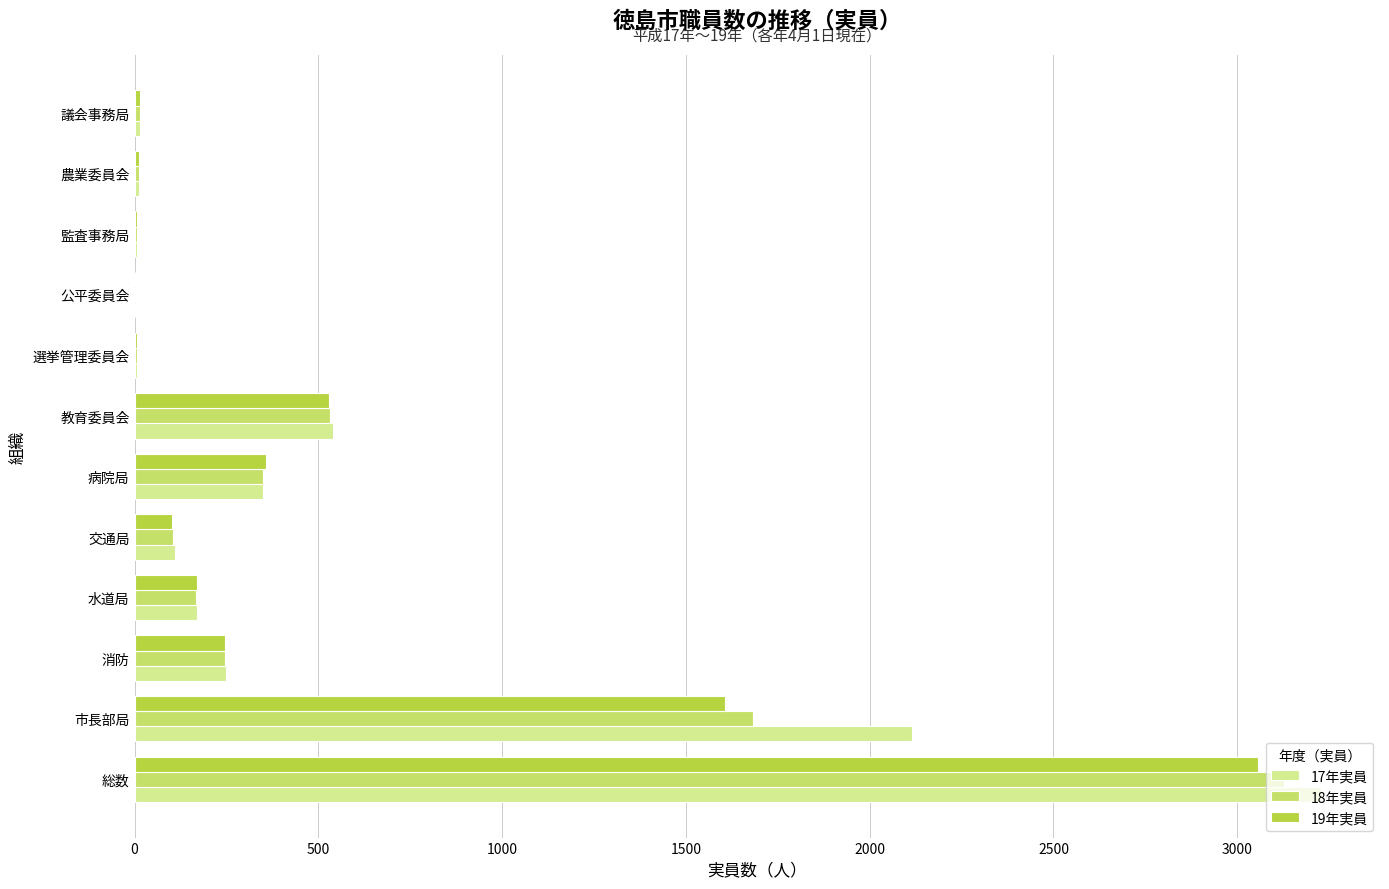

At which category does the chart reach its peak across all series?

総数